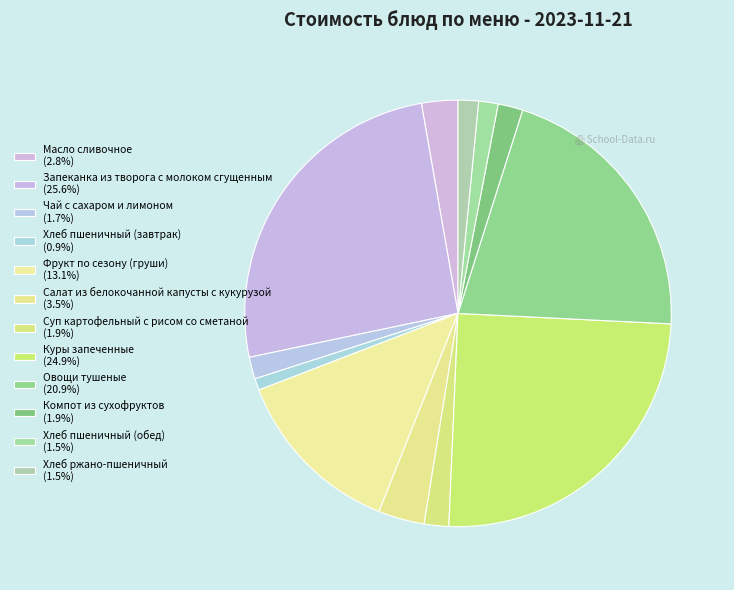

Combined, what portion of the pie is Куры запеченные and Овощи тушеные?

45.8%